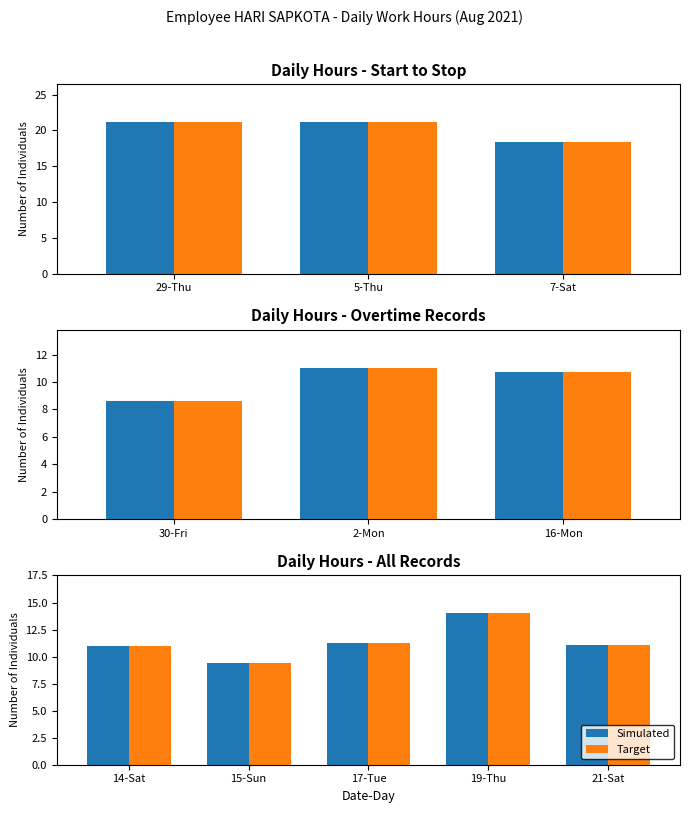

What is the label of the 1st bar from the left?

14-Sat